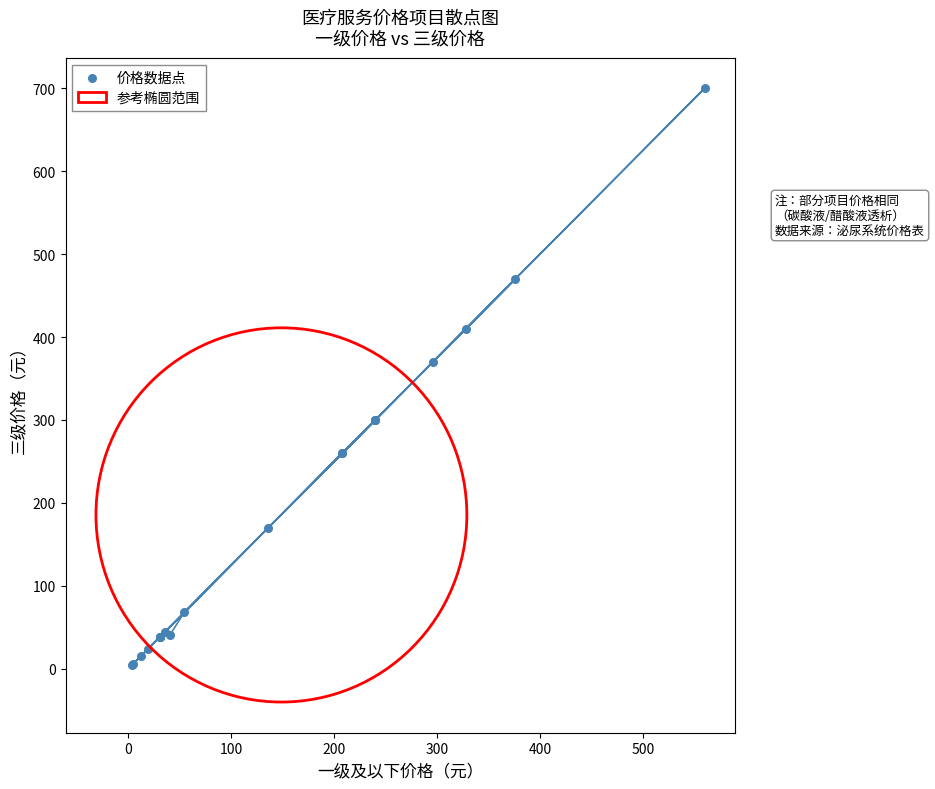

What Y value in the scatter plot is closest to 352?

370.0